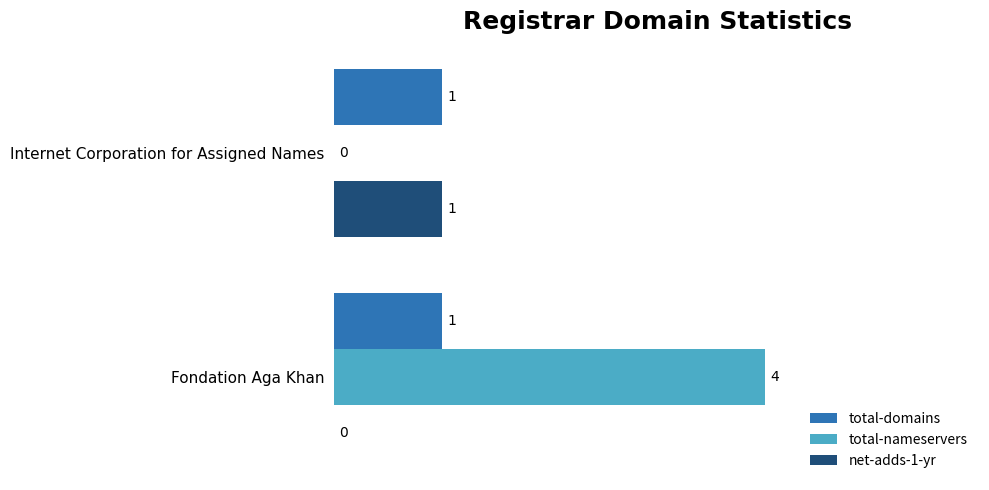

At which category is the sum across all series the highest?

Fondation Aga Khan